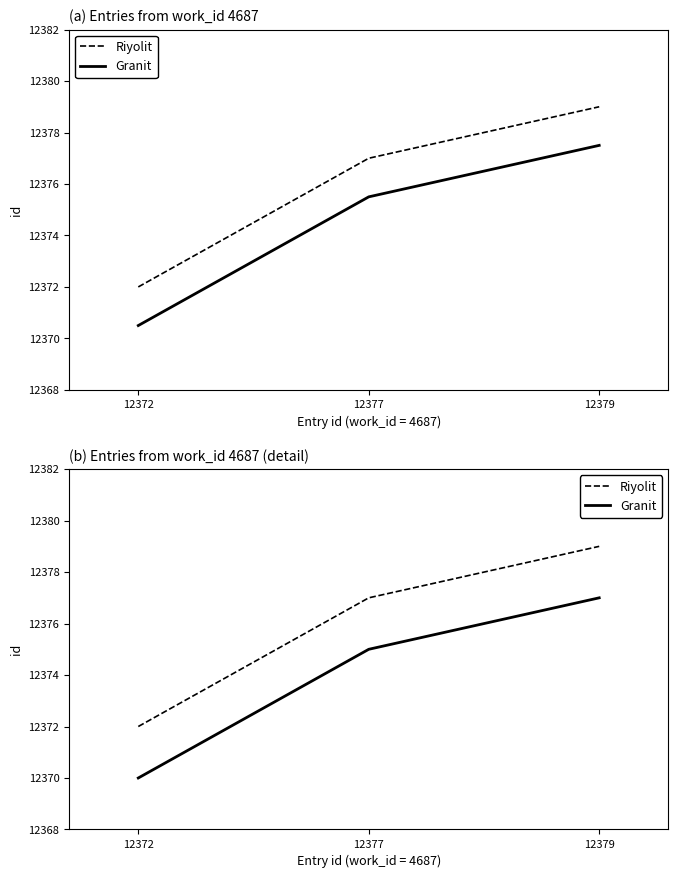

Reading right to left, list all the values displayed in this chart.

Riyolit: 12379=12379	12377=12377	12372=12372
Granit: 12379=12377	12377=12375	12372=12370